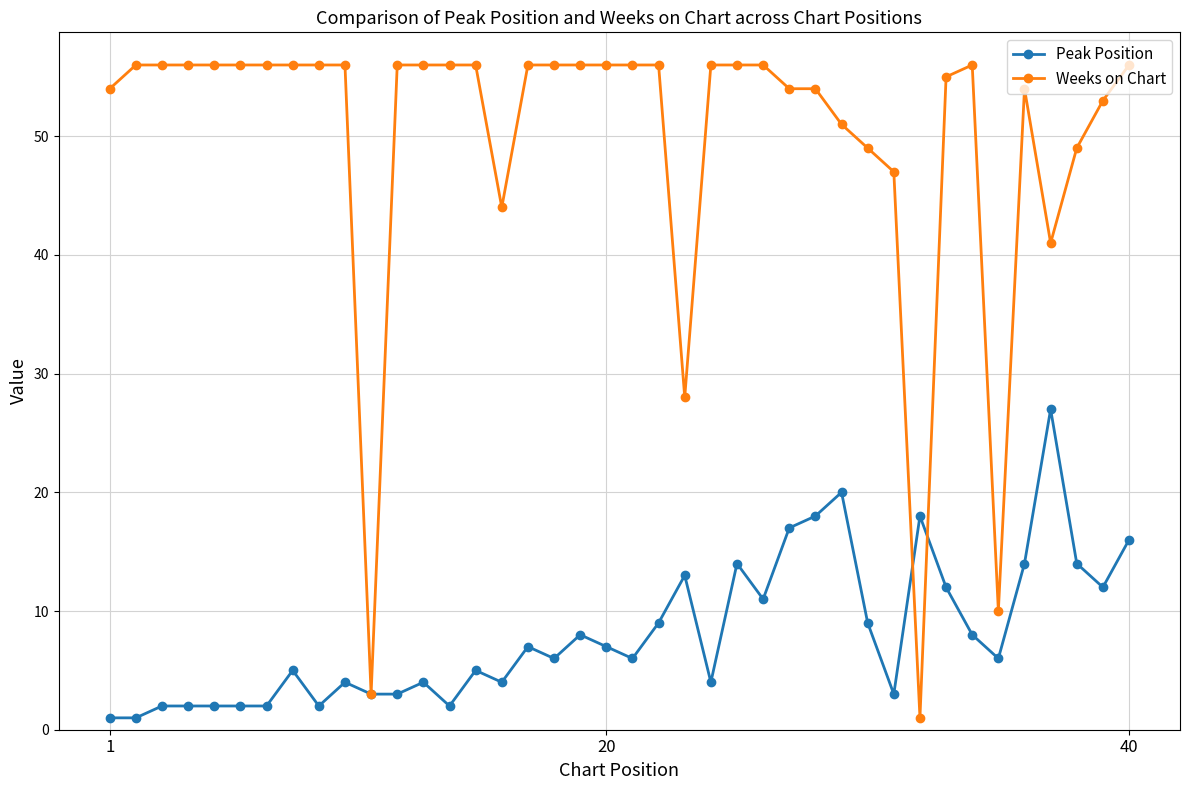

What is the maximum value for Peak Position?

27